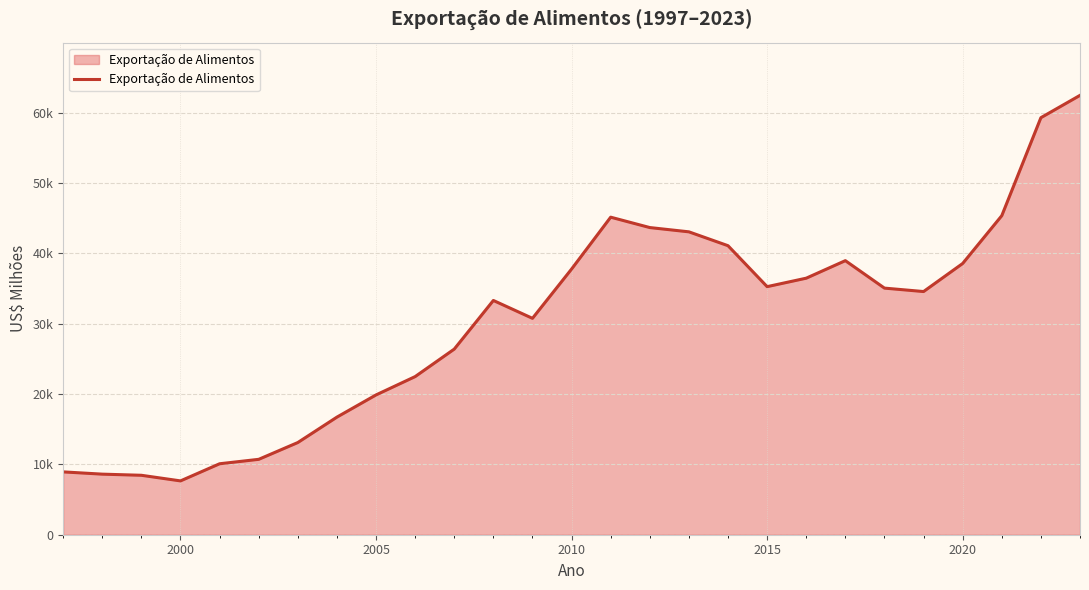

Is this an area chart (filled region under the line)?

Yes